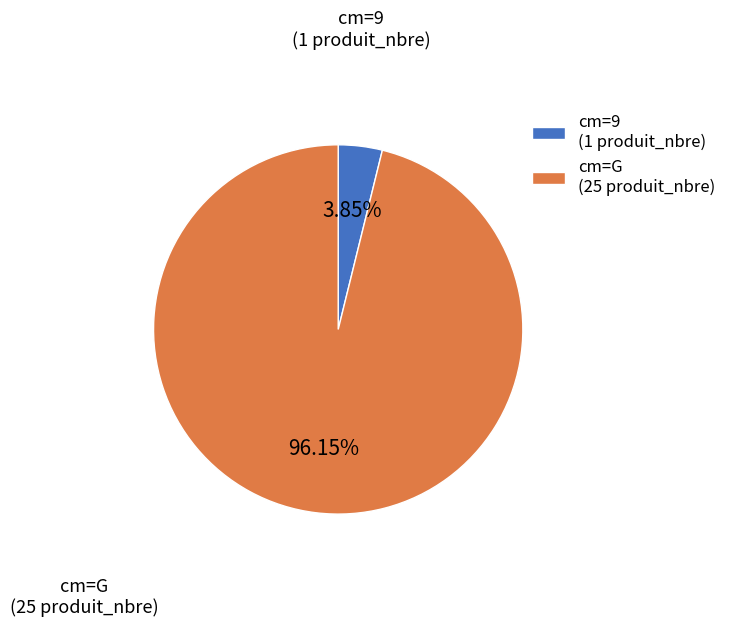

Which category has the smallest portion of the pie?

cm=9 (1 produit_nbre)